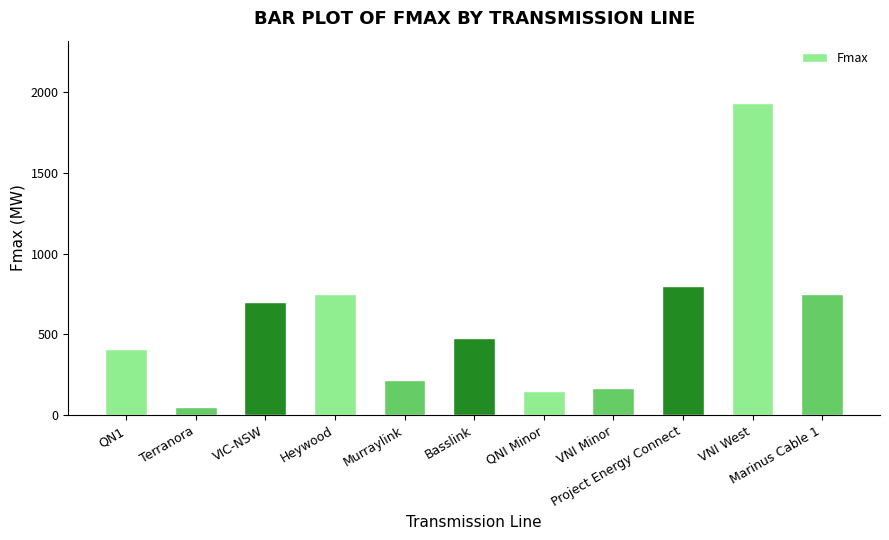

The value at VNI Minor is 95. True or false?

False